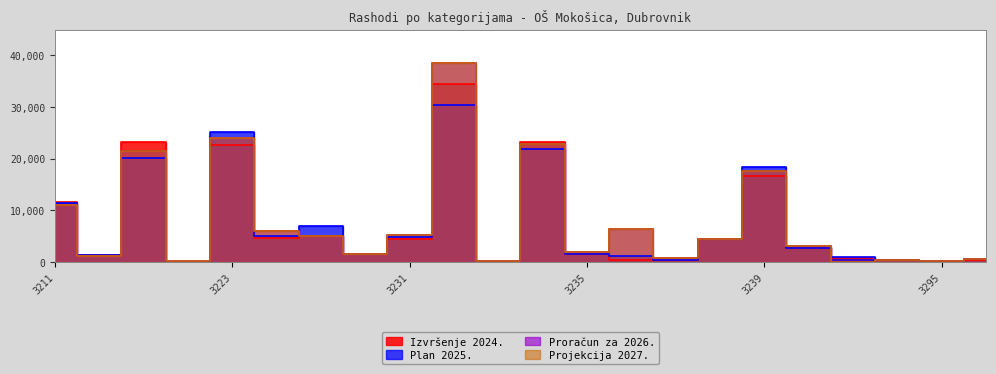

Reading left to right, transcribe all the data shown in this chart.

Izvršenje 2024.: 3211=11559.7	3213=1326.3	3221=23220.9	3222=0.0	3223=22705.7	3224=4557.7	3225=5044.8	3227=1598.0	3231=4423.4	3232=34449.0	3233=127.4	3234=23236.8	3235=1457.8	3236=283.2	3237=274.3	3238=4322.7	3239=16681.8	3292=2636.5	3293=811.5	3294=298.1	3295=117.5	3299=319.9
Plan 2025.: 3211=11300.0	3213=1400.0	3221=20100.0	3222=0.0	3223=25186.0	3224=5000.0	3225=7000.0	3227=1500.0	3231=4900.0	3232=30309.0	3233=133.0	3234=21847.0	3235=1460.0	3236=1200.0	3237=381.0	3238=4500.0	3239=18400.0	3292=2700.0	3293=1000.0	3294=364.0	3295=120.0	3299=500.0
Proračun za 2026.: 3211=11100.0	3213=1200.0	3221=21500.0	3222=100.0	3223=23973.0	3224=6000.0	3225=5000.0	3227=1500.0	3231=5250.0	3232=38568.0	3233=133.0	3234=22747.0	3235=1830.0	3236=6400.0	3237=750.0	3238=4500.0	3239=17500.0	3292=3000.0	3293=0.0	3294=364.0	3295=85.0	3299=500.0
Projekcija 2027.: 3211=11100.0	3213=1200.0	3221=21500.0	3222=100.0	3223=23973.0	3224=6000.0	3225=5000.0	3227=1500.0	3231=5250.0	3232=38568.0	3233=133.0	3234=22747.0	3235=1830.0	3236=6400.0	3237=750.0	3238=4500.0	3239=17500.0	3292=3000.0	3293=0.0	3294=364.0	3295=85.0	3299=500.0